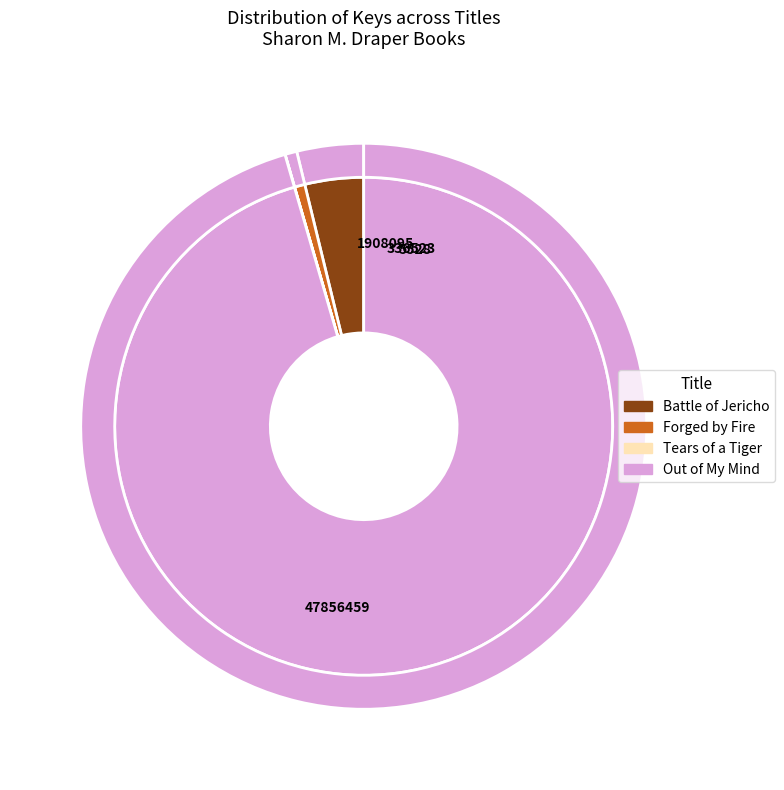

What is the ratio of the value at Forged by Fire to the value at Tears of a Tiger?

60.9